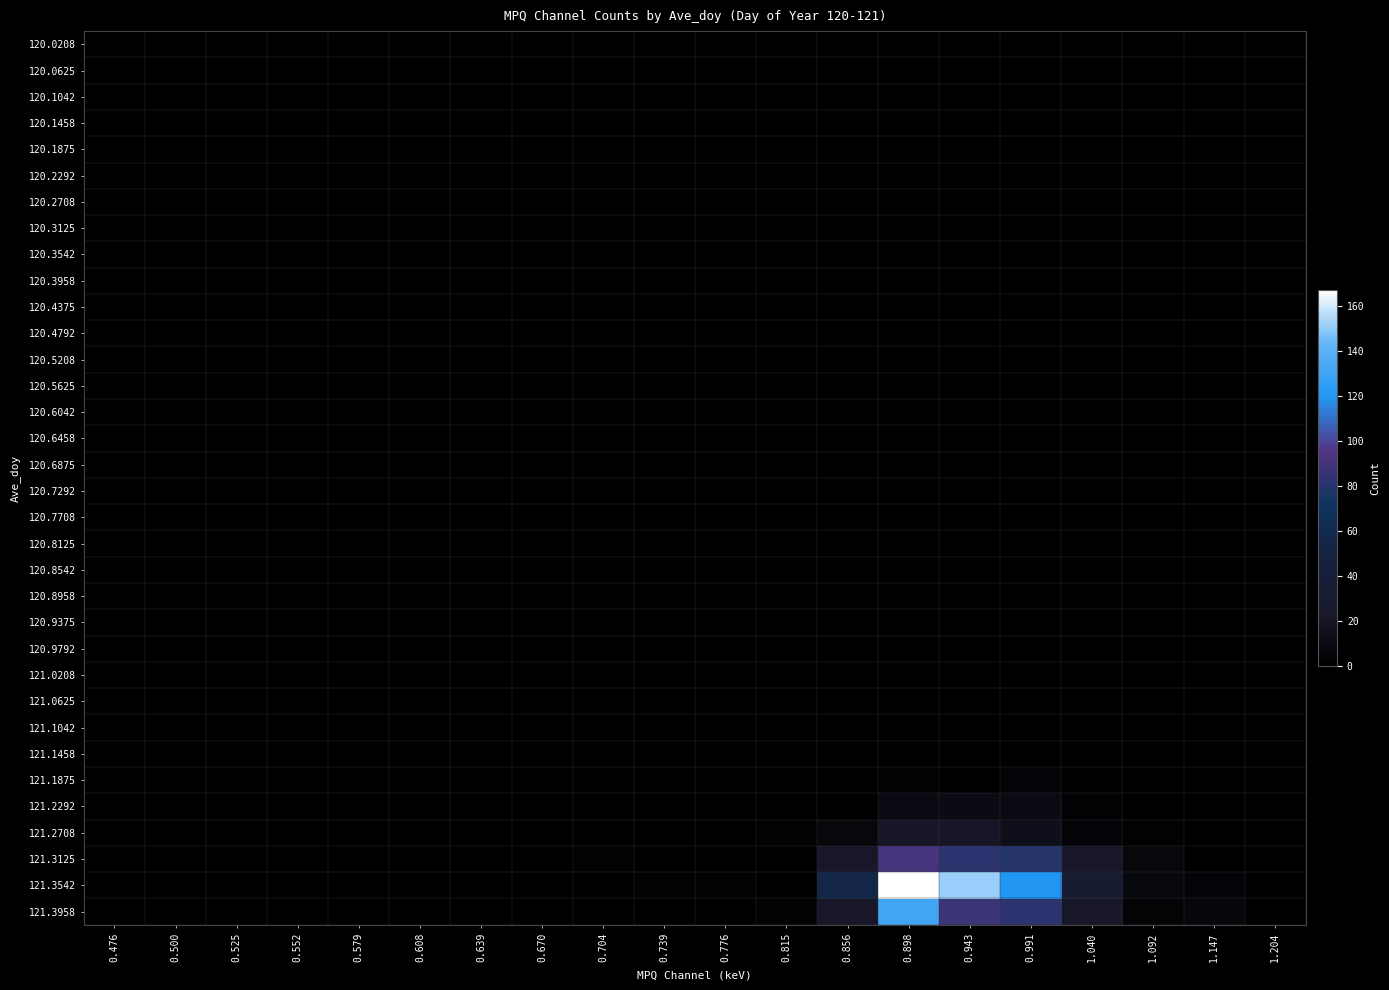

Reading left to right, extract all data points from this chart.

120.0208: 0.476=0	0.500=0	0.525=0	0.552=0	0.579=0	0.608=0	0.639=0	0.670=0	0.704=0	0.739=0	0.776=0	0.815=0	0.856=0	0.898=0	0.943=0	0.991=0	1.040=0	1.092=0	1.147=0	1.204=0
120.0625: 0.476=0	0.500=0	0.525=0	0.552=0	0.579=0	0.608=0	0.639=0	0.670=0	0.704=0	0.739=0	0.776=0	0.815=0	0.856=0	0.898=0	0.943=0	0.991=1	1.040=0	1.092=0	1.147=0	1.204=0
120.1042: 0.476=0	0.500=0	0.525=0	0.552=0	0.579=0	0.608=0	0.639=0	0.670=0	0.704=0	0.739=0	0.776=0	0.815=0	0.856=0	0.898=0	0.943=0	0.991=0	1.040=0	1.092=0	1.147=0	1.204=0
120.1458: 0.476=0	0.500=0	0.525=0	0.552=0	0.579=0	0.608=0	0.639=0	0.670=0	0.704=0	0.739=0	0.776=0	0.815=0	0.856=0	0.898=0	0.943=0	0.991=0	1.040=0	1.092=0	1.147=0	1.204=0
120.1875: 0.476=0	0.500=0	0.525=0	0.552=0	0.579=0	0.608=0	0.639=0	0.670=0	0.704=0	0.739=0	0.776=0	0.815=0	0.856=0	0.898=0	0.943=0	0.991=0	1.040=0	1.092=0	1.147=0	1.204=0
120.2292: 0.476=0	0.500=0	0.525=0	0.552=0	0.579=0	0.608=0	0.639=0	0.670=0	0.704=0	0.739=0	0.776=0	0.815=0	0.856=0	0.898=0	0.943=0	0.991=0	1.040=0	1.092=0	1.147=0	1.204=0
120.2708: 0.476=0	0.500=0	0.525=0	0.552=0	0.579=0	0.608=0	0.639=0	0.670=0	0.704=0	0.739=0	0.776=0	0.815=0	0.856=0	0.898=0	0.943=0	0.991=0	1.040=0	1.092=0	1.147=0	1.204=0
120.3125: 0.476=0	0.500=0	0.525=0	0.552=0	0.579=0	0.608=0	0.639=0	0.670=0	0.704=0	0.739=0	0.776=0	0.815=0	0.856=0	0.898=0	0.943=0	0.991=0	1.040=0	1.092=0	1.147=0	1.204=0
120.3542: 0.476=0	0.500=0	0.525=0	0.552=0	0.579=0	0.608=0	0.639=0	0.670=0	0.704=0	0.739=0	0.776=0	0.815=0	0.856=0	0.898=0	0.943=0	0.991=0	1.040=0	1.092=0	1.147=0	1.204=0
120.3958: 0.476=0	0.500=0	0.525=0	0.552=0	0.579=0	0.608=0	0.639=0	0.670=0	0.704=0	0.739=0	0.776=0	0.815=0	0.856=0	0.898=0	0.943=0	0.991=0	1.040=0	1.092=0	1.147=0	1.204=0
120.4375: 0.476=0	0.500=0	0.525=0	0.552=0	0.579=0	0.608=0	0.639=0	0.670=0	0.704=0	0.739=0	0.776=0	0.815=0	0.856=0	0.898=0	0.943=0	0.991=0	1.040=0	1.092=0	1.147=0	1.204=0
120.4792: 0.476=0	0.500=0	0.525=0	0.552=0	0.579=0	0.608=0	0.639=0	0.670=0	0.704=0	0.739=0	0.776=0	0.815=0	0.856=0	0.898=0	0.943=0	0.991=0	1.040=0	1.092=0	1.147=0	1.204=0
120.5208: 0.476=0	0.500=0	0.525=0	0.552=0	0.579=0	0.608=0	0.639=0	0.670=0	0.704=0	0.739=0	0.776=0	0.815=0	0.856=0	0.898=0	0.943=0	0.991=0	1.040=0	1.092=0	1.147=0	1.204=0
120.5625: 0.476=0	0.500=0	0.525=0	0.552=0	0.579=0	0.608=0	0.639=0	0.670=0	0.704=0	0.739=0	0.776=0	0.815=0	0.856=0	0.898=0	0.943=0	0.991=0	1.040=0	1.092=0	1.147=0	1.204=0
120.6042: 0.476=0	0.500=0	0.525=0	0.552=0	0.579=0	0.608=0	0.639=0	0.670=0	0.704=0	0.739=0	0.776=0	0.815=0	0.856=0	0.898=0	0.943=0	0.991=0	1.040=0	1.092=0	1.147=0	1.204=0
120.6458: 0.476=0	0.500=0	0.525=0	0.552=0	0.579=0	0.608=0	0.639=0	0.670=0	0.704=0	0.739=0	0.776=0	0.815=0	0.856=0	0.898=0	0.943=0	0.991=0	1.040=0	1.092=0	1.147=0	1.204=0
120.6875: 0.476=0	0.500=0	0.525=0	0.552=0	0.579=0	0.608=0	0.639=0	0.670=0	0.704=0	0.739=0	0.776=0	0.815=0	0.856=0	0.898=0	0.943=0	0.991=0	1.040=0	1.092=0	1.147=0	1.204=0
120.7292: 0.476=0	0.500=0	0.525=0	0.552=0	0.579=0	0.608=0	0.639=0	0.670=0	0.704=0	0.739=1	0.776=0	0.815=0	0.856=0	0.898=0	0.943=0	0.991=0	1.040=0	1.092=0	1.147=0	1.204=0
120.7708: 0.476=0	0.500=0	0.525=0	0.552=0	0.579=0	0.608=0	0.639=0	0.670=0	0.704=0	0.739=0	0.776=0	0.815=0	0.856=0	0.898=0	0.943=0	0.991=0	1.040=0	1.092=0	1.147=0	1.204=0
120.8125: 0.476=0	0.500=0	0.525=0	0.552=0	0.579=0	0.608=0	0.639=0	0.670=0	0.704=0	0.739=0	0.776=0	0.815=0	0.856=0	0.898=0	0.943=0	0.991=0	1.040=0	1.092=0	1.147=0	1.204=0
120.8542: 0.476=0	0.500=0	0.525=0	0.552=0	0.579=0	0.608=0	0.639=0	0.670=0	0.704=0	0.739=0	0.776=0	0.815=0	0.856=0	0.898=0	0.943=0	0.991=0	1.040=0	1.092=0	1.147=0	1.204=0
120.8958: 0.476=0	0.500=0	0.525=0	0.552=0	0.579=0	0.608=0	0.639=0	0.670=0	0.704=0	0.739=0	0.776=0	0.815=0	0.856=0	0.898=0	0.943=0	0.991=0	1.040=0	1.092=0	1.147=0	1.204=0
120.9375: 0.476=0	0.500=0	0.525=0	0.552=0	0.579=0	0.608=0	0.639=0	0.670=0	0.704=0	0.739=0	0.776=0	0.815=0	0.856=0	0.898=0	0.943=0	0.991=0	1.040=0	1.092=0	1.147=0	1.204=0
120.9792: 0.476=0	0.500=0	0.525=0	0.552=0	0.579=0	0.608=0	0.639=0	0.670=0	0.704=0	0.739=0	0.776=0	0.815=0	0.856=0	0.898=0	0.943=0	0.991=0	1.040=0	1.092=0	1.147=0	1.204=0
121.0208: 0.476=0	0.500=0	0.525=0	0.552=0	0.579=0	0.608=0	0.639=0	0.670=0	0.704=0	0.739=0	0.776=0	0.815=0	0.856=0	0.898=0	0.943=0	0.991=0	1.040=0	1.092=0	1.147=0	1.204=0
121.0625: 0.476=0	0.500=0	0.525=0	0.552=0	0.579=0	0.608=0	0.639=0	0.670=0	0.704=0	0.739=0	0.776=0	0.815=0	0.856=0	0.898=0	0.943=0	0.991=0	1.040=0	1.092=0	1.147=0	1.204=0
121.1042: 0.476=0	0.500=0	0.525=0	0.552=0	0.579=0	0.608=0	0.639=0	0.670=0	0.704=0	0.739=0	0.776=0	0.815=0	0.856=0	0.898=0	0.943=0	0.991=0	1.040=0	1.092=0	1.147=0	1.204=0
121.1458: 0.476=0	0.500=0	0.525=0	0.552=0	0.579=0	0.608=0	0.639=0	0.670=0	0.704=0	0.739=0	0.776=0	0.815=0	0.856=0	0.898=0	0.943=1	0.991=0	1.040=0	1.092=0	1.147=0	1.204=0
121.1875: 0.476=0	0.500=0	0.525=0	0.552=0	0.579=0	0.608=0	0.639=0	0.670=1	0.704=0	0.739=0	0.776=0	0.815=0	0.856=1	0.898=2	0.943=0	0.991=5	1.040=0	1.092=0	1.147=0	1.204=0
121.2292: 0.476=0	0.500=0	0.525=0	0.552=0	0.579=0	0.608=0	0.639=0	0.670=0	0.704=0	0.739=0	0.776=0	0.815=1	0.856=0	0.898=10	0.943=11	0.991=10	1.040=3	1.092=0	1.147=0	1.204=0
121.2708: 0.476=0	0.500=0	0.525=0	0.552=0	0.579=0	0.608=0	0.639=0	0.670=0	0.704=1	0.739=0	0.776=0	0.815=2	0.856=7	0.898=21	0.943=21	0.991=15	1.040=5	1.092=2	1.147=0	1.204=0
121.3125: 0.476=0	0.500=0	0.525=0	0.552=0	0.579=0	0.608=0	0.639=0	0.670=0	0.704=3	0.739=1	0.776=0	0.815=1	0.856=22	0.898=91	0.943=82	0.991=80	1.040=22	1.092=7	1.147=1	1.204=0
121.3542: 0.476=0	0.500=0	0.525=0	0.552=0	0.579=0	0.608=0	0.639=0	0.670=0	0.704=0	0.739=2	0.776=3	0.815=1	0.856=55	0.898=167	0.943=151	0.991=119	1.040=32	1.092=8	1.147=5	1.204=1
121.3958: 0.476=0	0.500=0	0.525=0	0.552=0	0.579=0	0.608=0	0.639=0	0.670=0	0.704=0	0.739=0	0.776=1	0.815=2	0.856=22	0.898=131	0.943=87	0.991=82	1.040=22	1.092=4	1.147=6	1.204=1